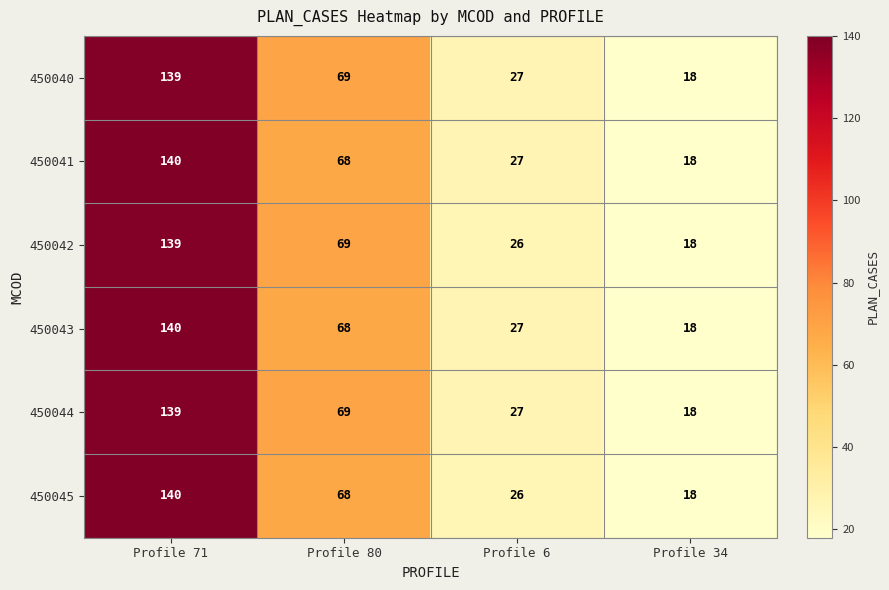

What is the minimum value for 450043?

18